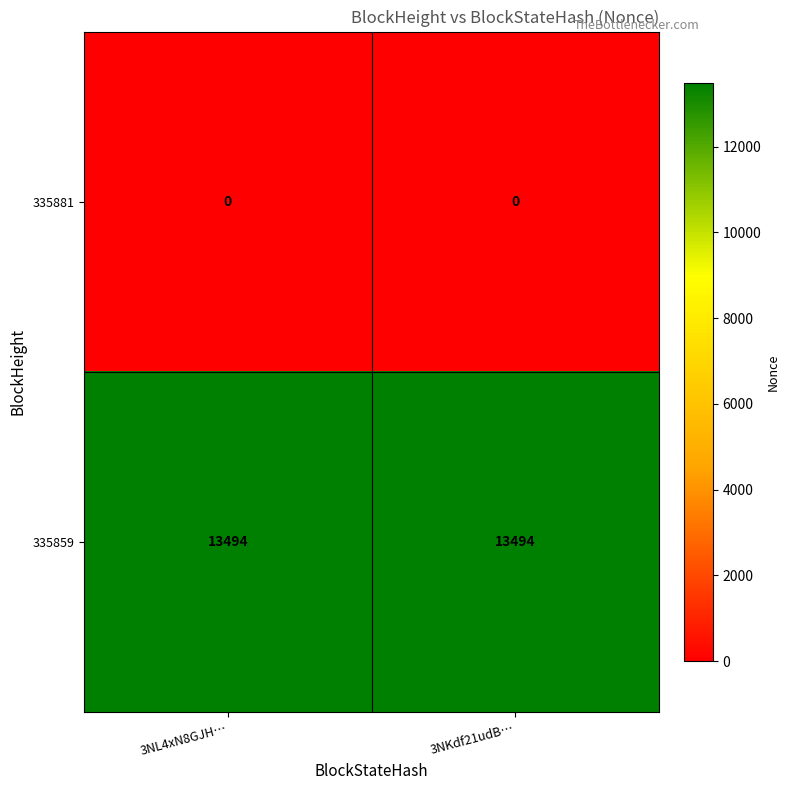

Reading right to left, list all the values displayed in this chart.

335881: 0	0
335859: 13494	13494